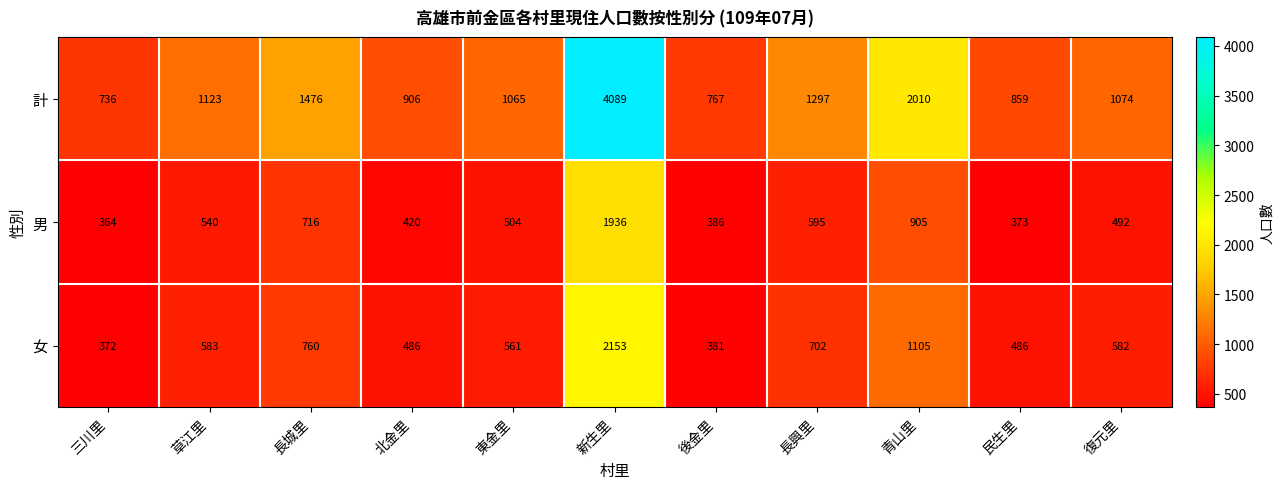

Rank the series by their maximum value, from highest to lowest.

計, 女, 男